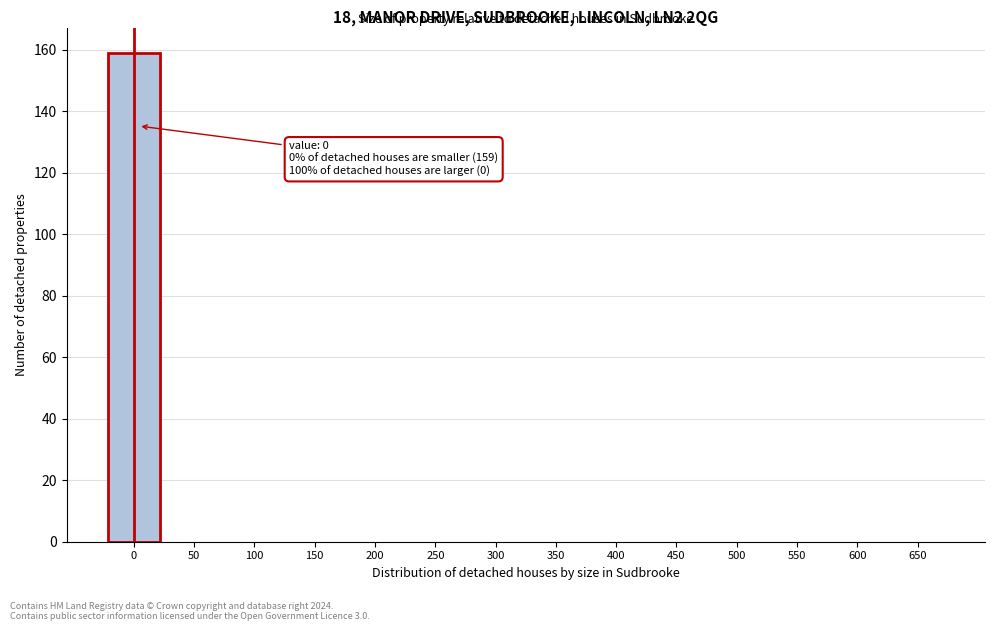

Reading left to right, list all the values displayed in this chart.

0=159	50=0	100=0	150=0	200=0	250=0	300=0	350=0	400=0	450=0	500=0	550=0	600=0	650=0